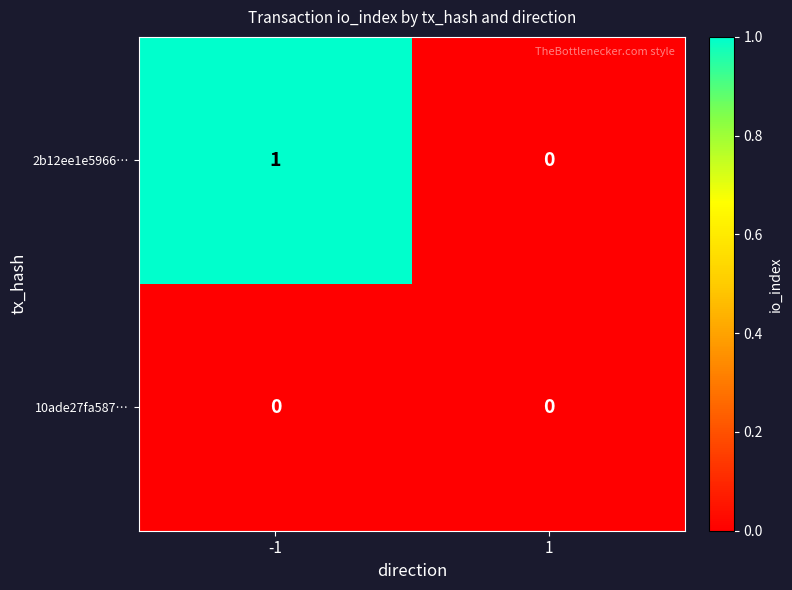

Reading left to right, list all the values displayed in this chart.

2b12ee1e5966…: -1=1	1=0
10ade27fa587…: -1=0	1=0